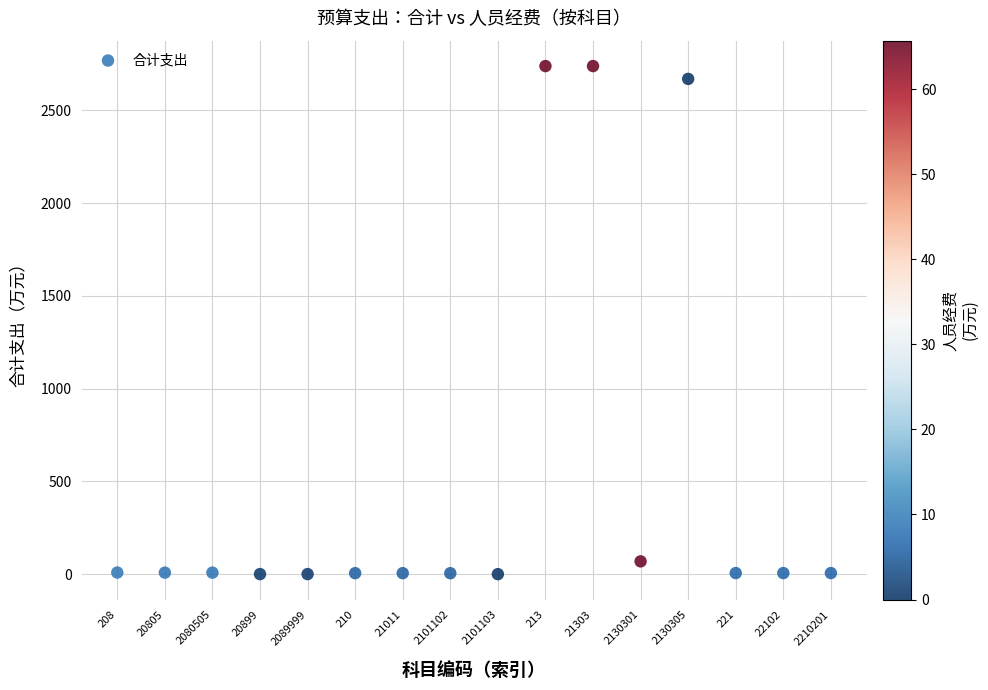

What is the range of Y values (max minus min)?

2738.9